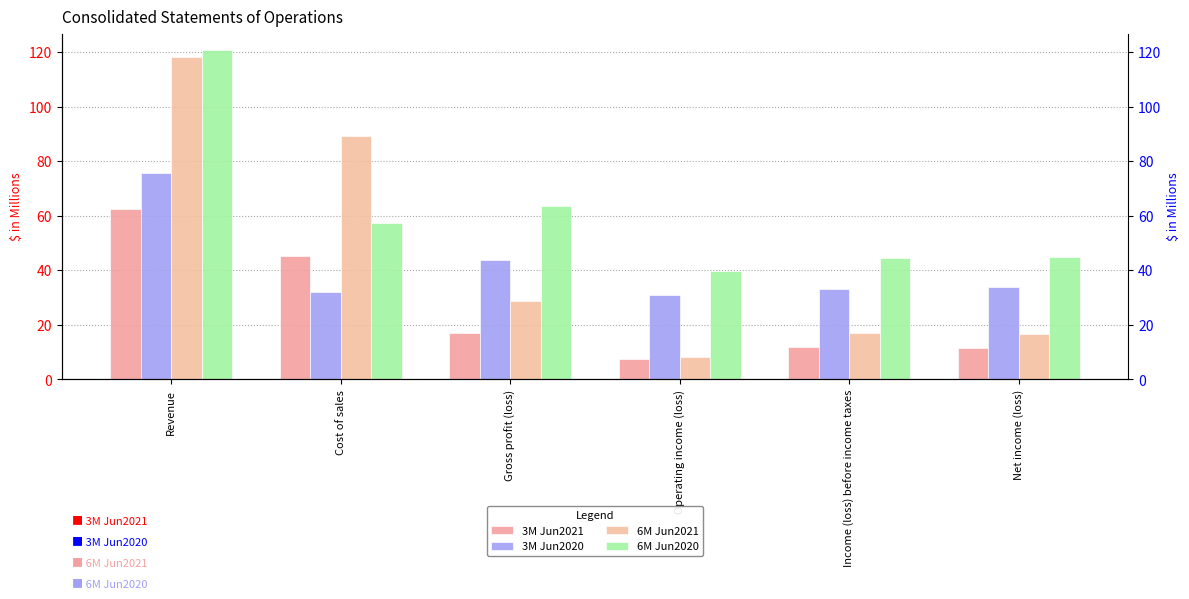

List the series in order of their peak value, highest first.

6M Jun2020, 6M Jun2021, 3M Jun2020, 3M Jun2021